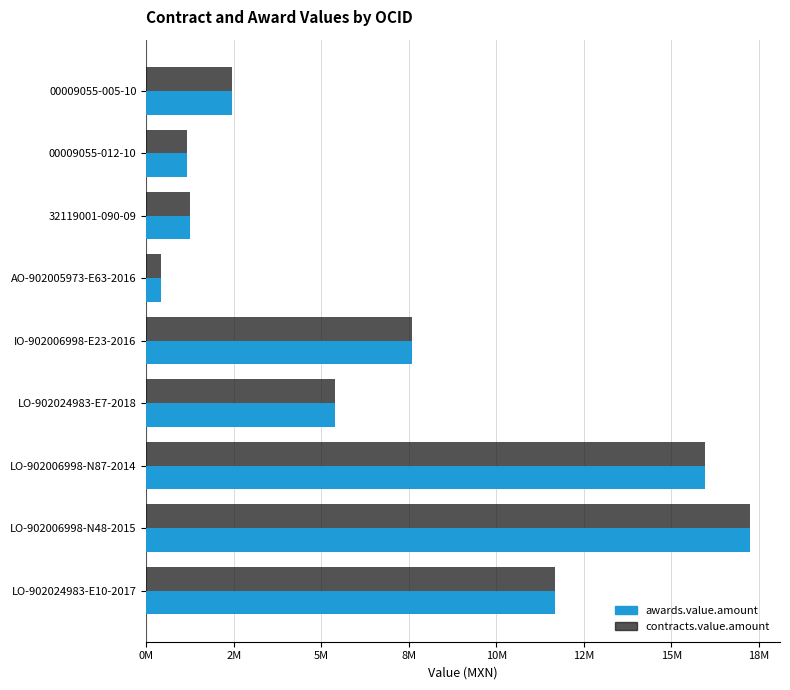

What are all the series names shown in the legend?

awards.value.amount, contracts.value.amount